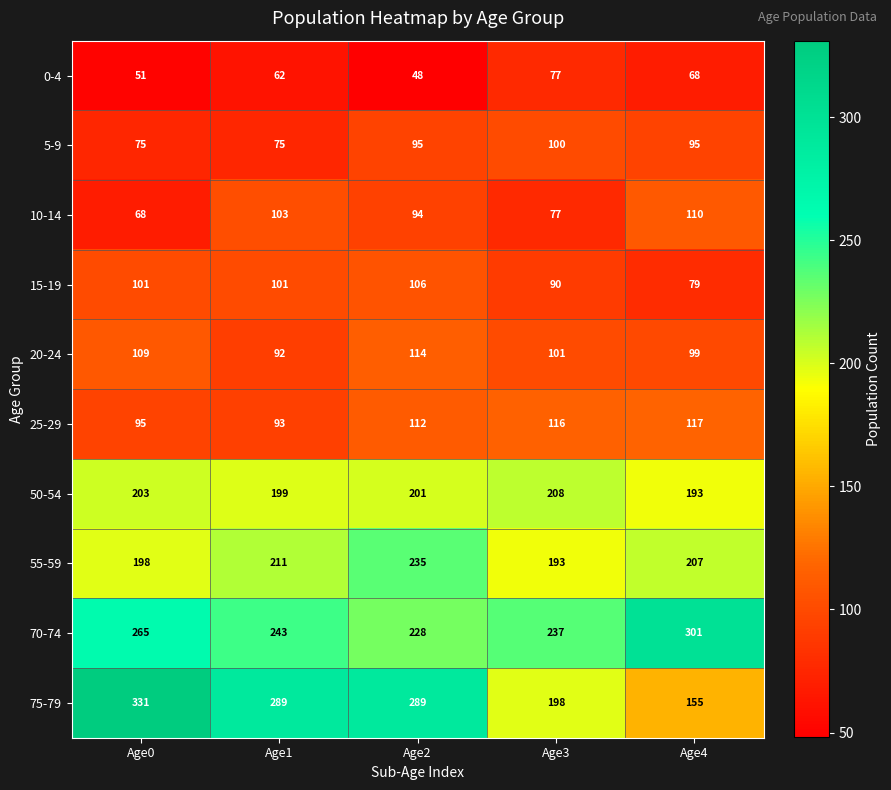

Is it true that 10-14 equals 117 at Age0?

False